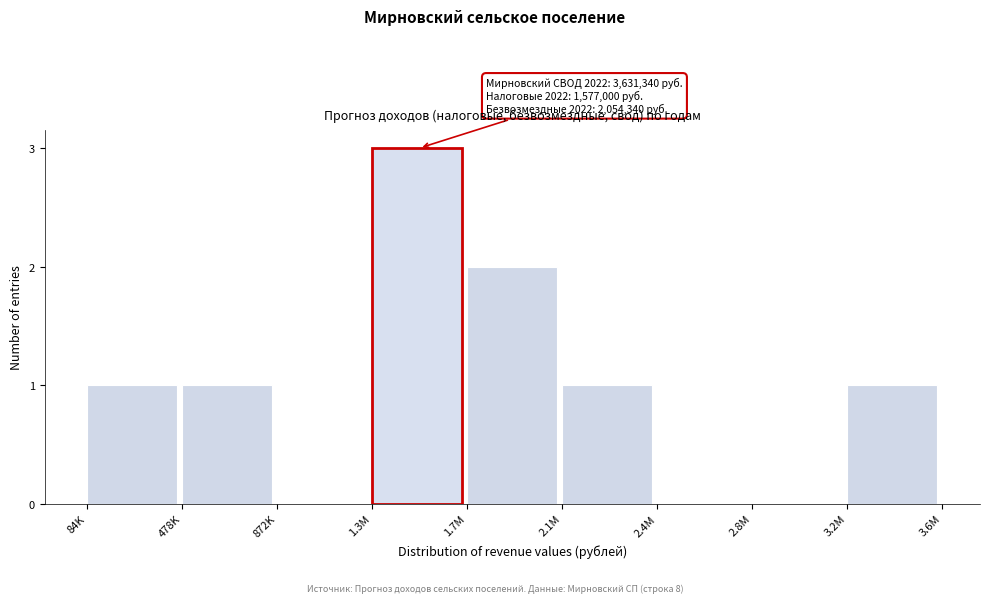

Reading left to right, list all the values displayed in this chart.

84K=1	478K=1	872K=0	1.3M=3	1.7M=2	2.1M=1	2.4M=0	2.8M=0	3.2M=1